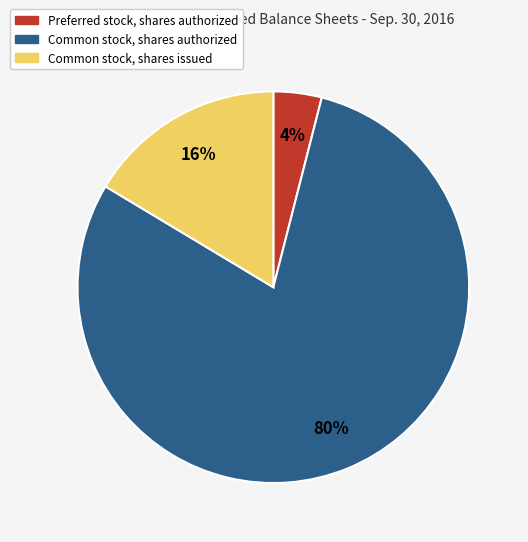

To the nearest percent, what is the average slice percentage?

33%